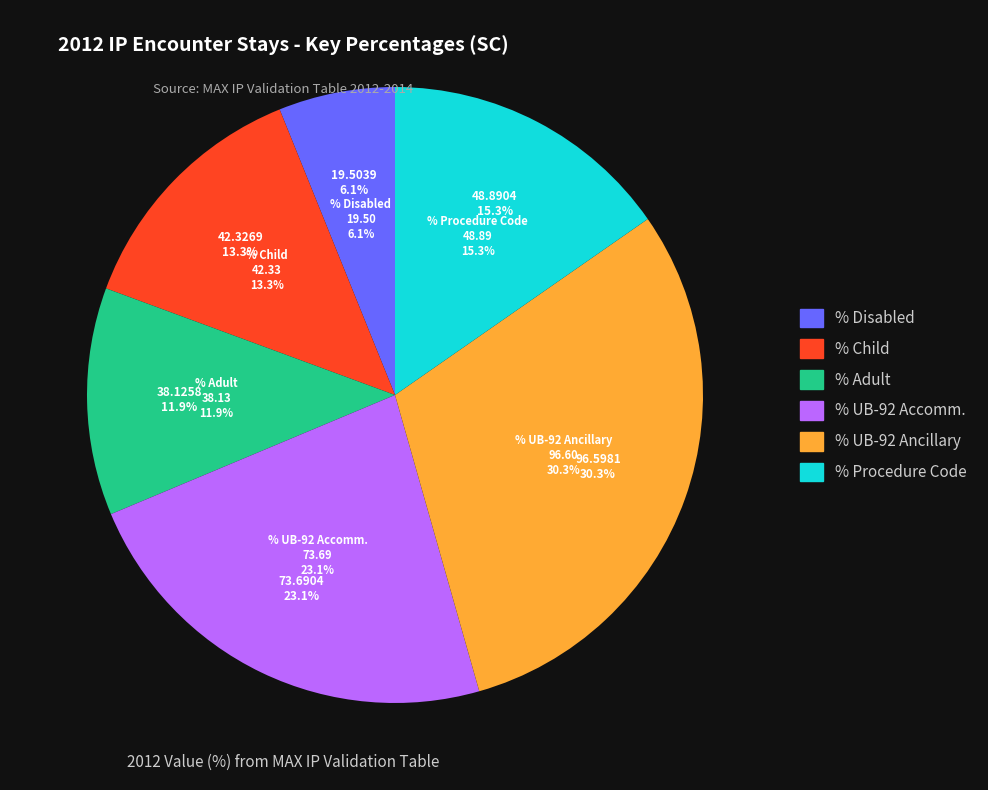

Count the number of slices in the pie.

6